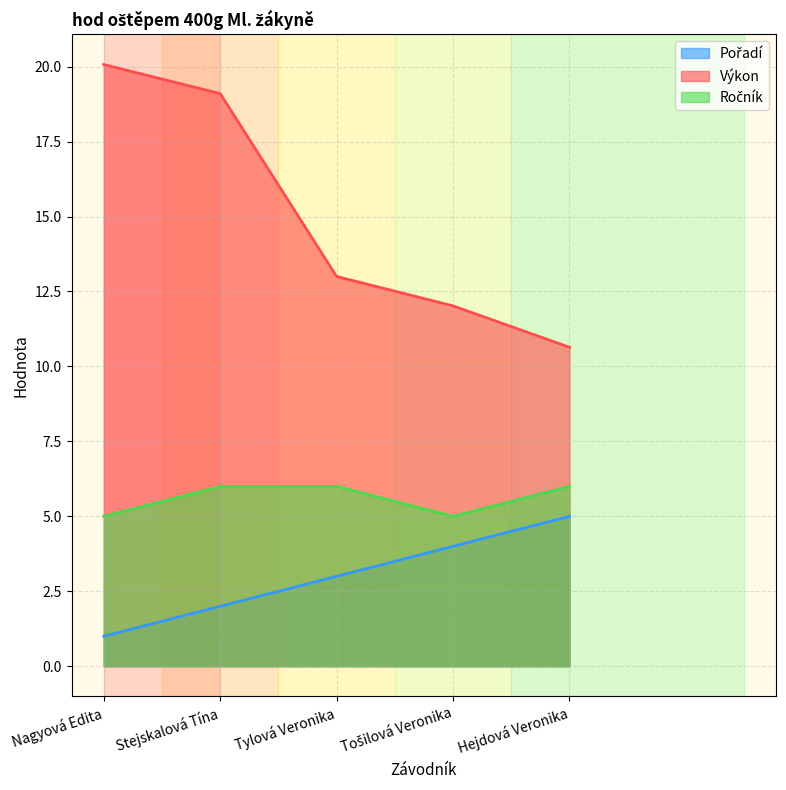

At which category does Ročník reach its first local valley?

Tošilová Veronika